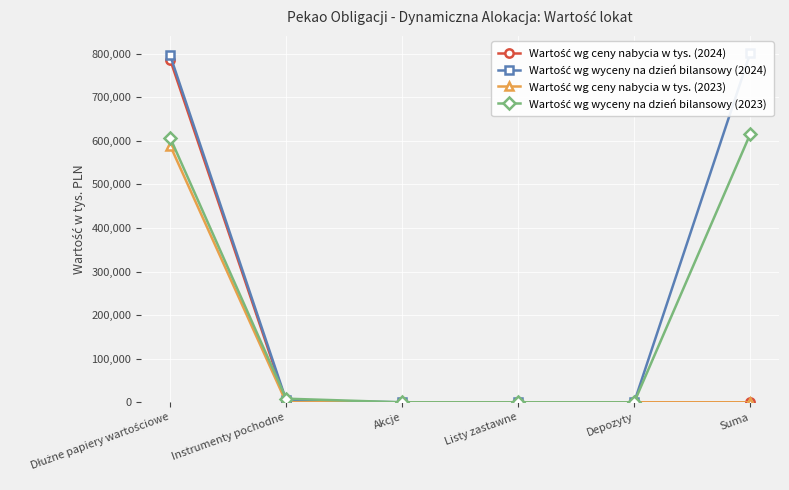

What is the greatest value displayed?

800582